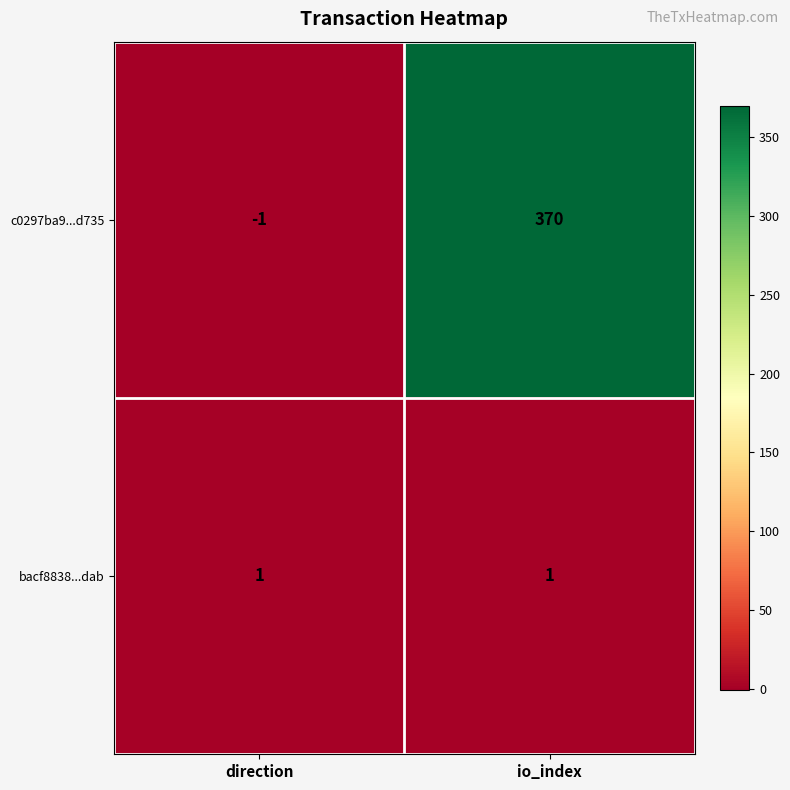

Which series has the largest range (max minus min)?

c0297ba9...d735